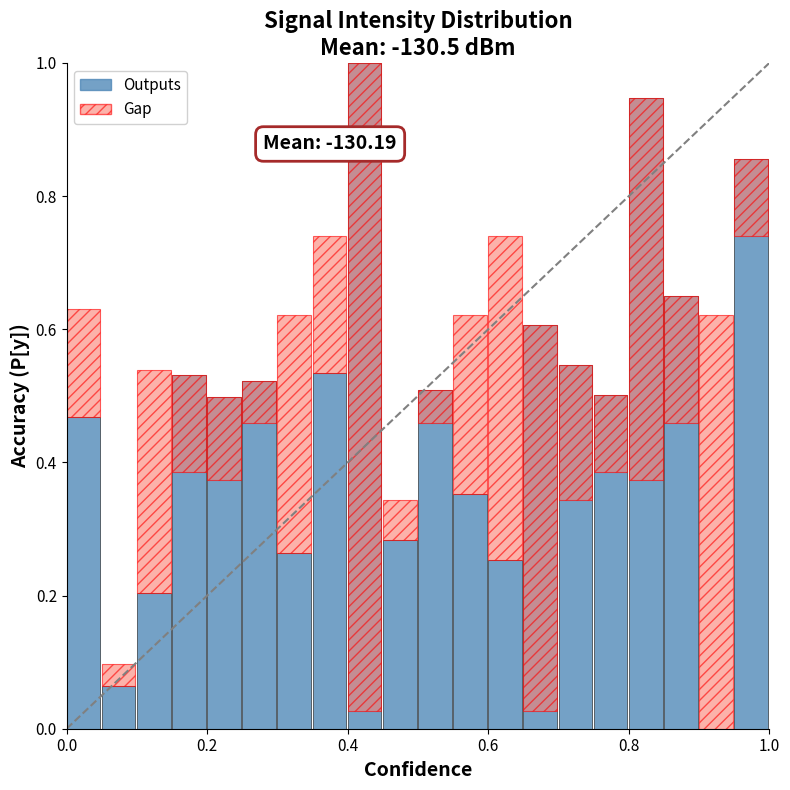

Are the bars horizontal?

No